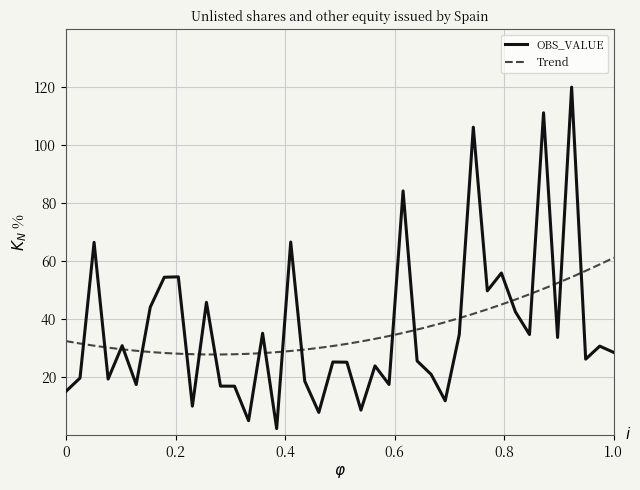

The value of OBS_VALUE at 1.0 is 28.5. True or false?

True